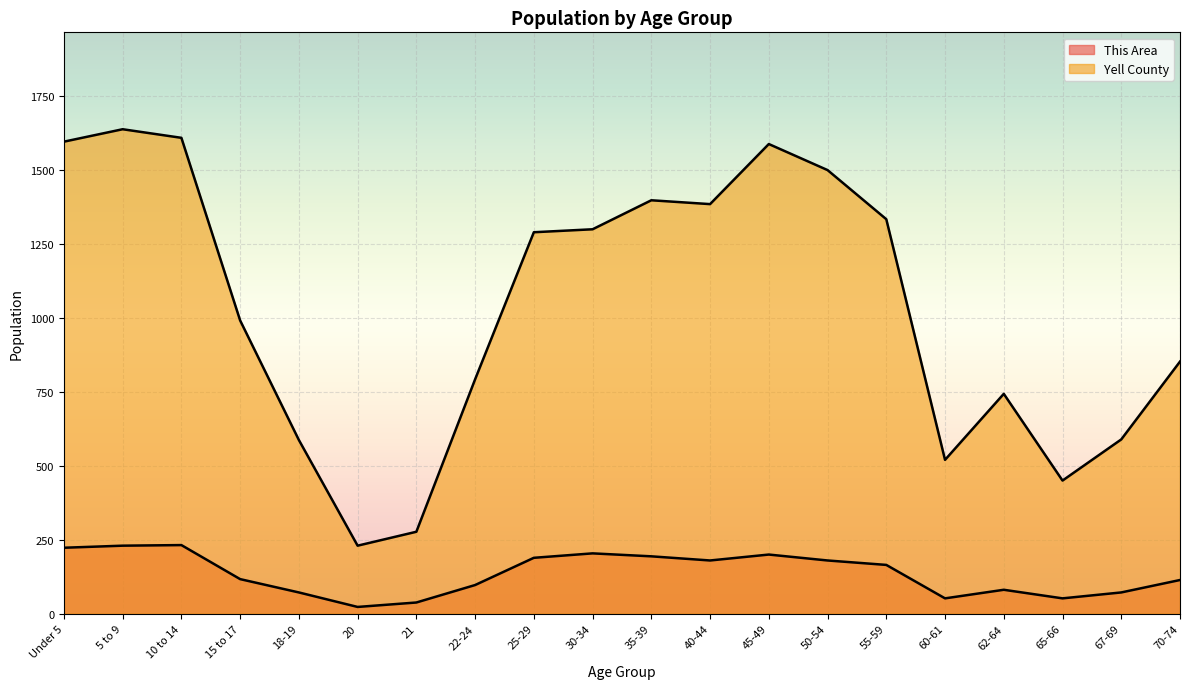

What position from the right is 22-24?

13